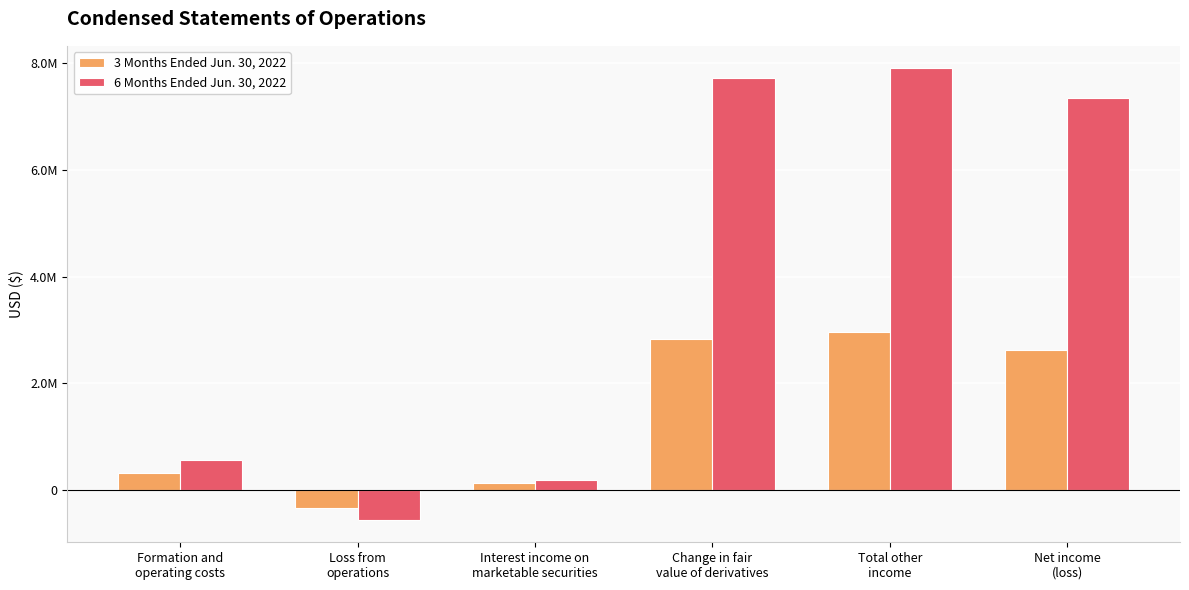

Does the chart contain any negative values?

Yes